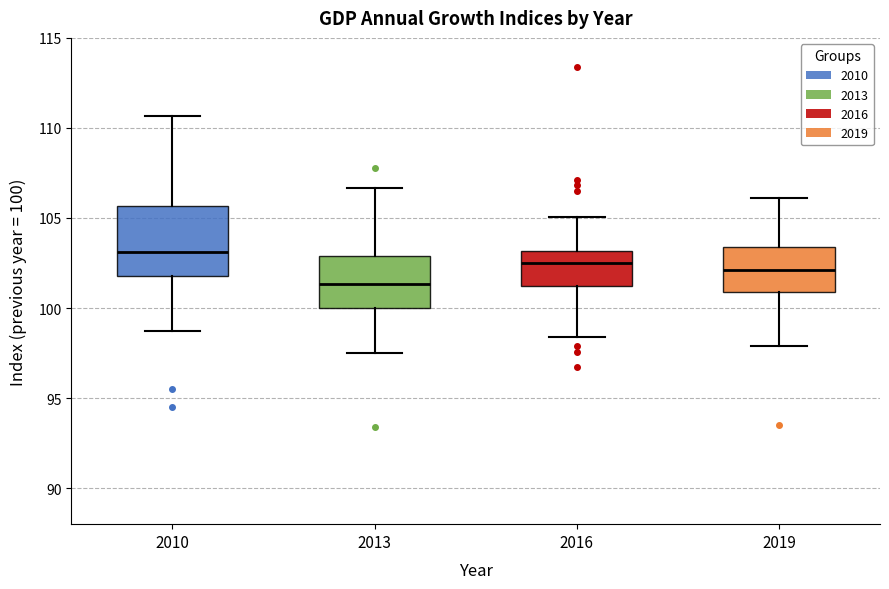

Reading left to right, read every box against the y-axis: the position of its median line, the range the box covers, and the ends of its whiskers. The values are not printed on the chart, so give them approximately, as read against the axis.

2010: median 103.0, box 102.0 to 105.5, whiskers 98.5 to 110.5
2013: median 101.5, box 100.0 to 103.0, whiskers 97.5 to 106.5
2016: median 102.5, box 101.0 to 103.0, whiskers 98.5 to 105.0
2019: median 102.0, box 101.0 to 103.5, whiskers 98.0 to 106.0